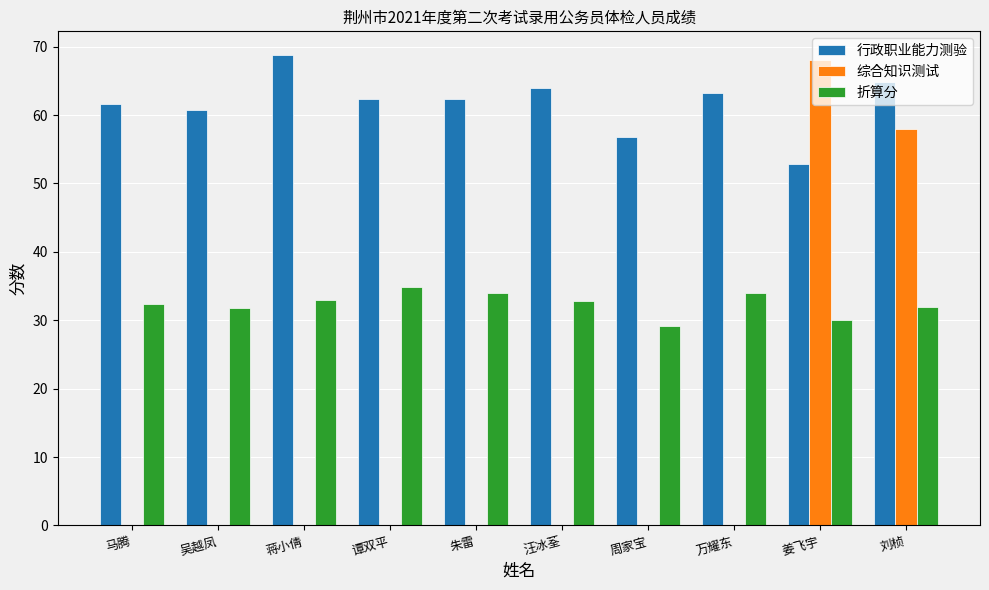

The value of 综合知识测试 at 吴越凤 is 0.0. True or false?

True